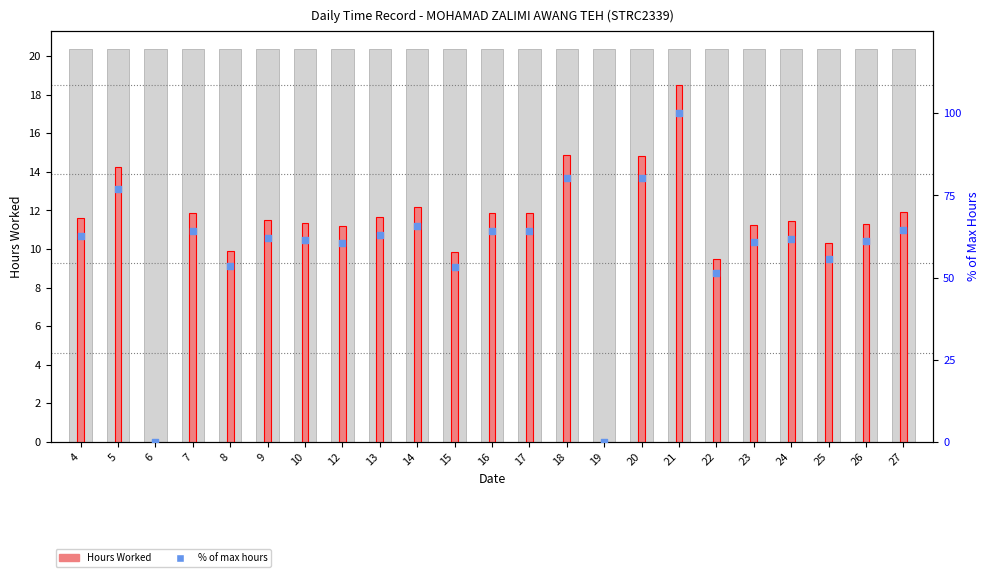

Is the value of % of max hours at 7 greater than the value of Hours Worked at 26?

Yes